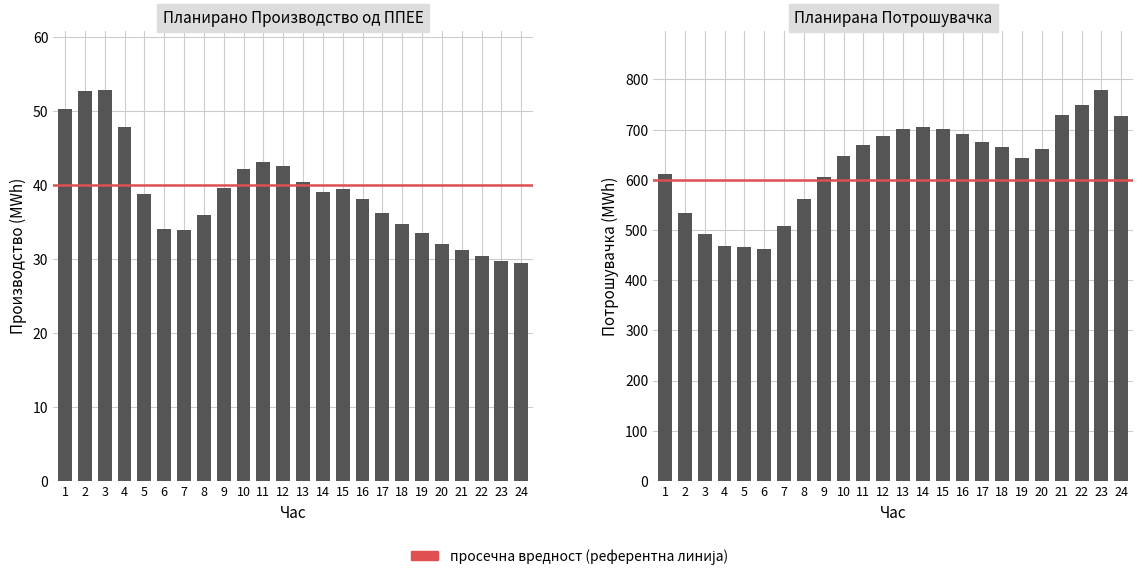

What is the sum of all Планирана Потрошувачка values?

15142.9